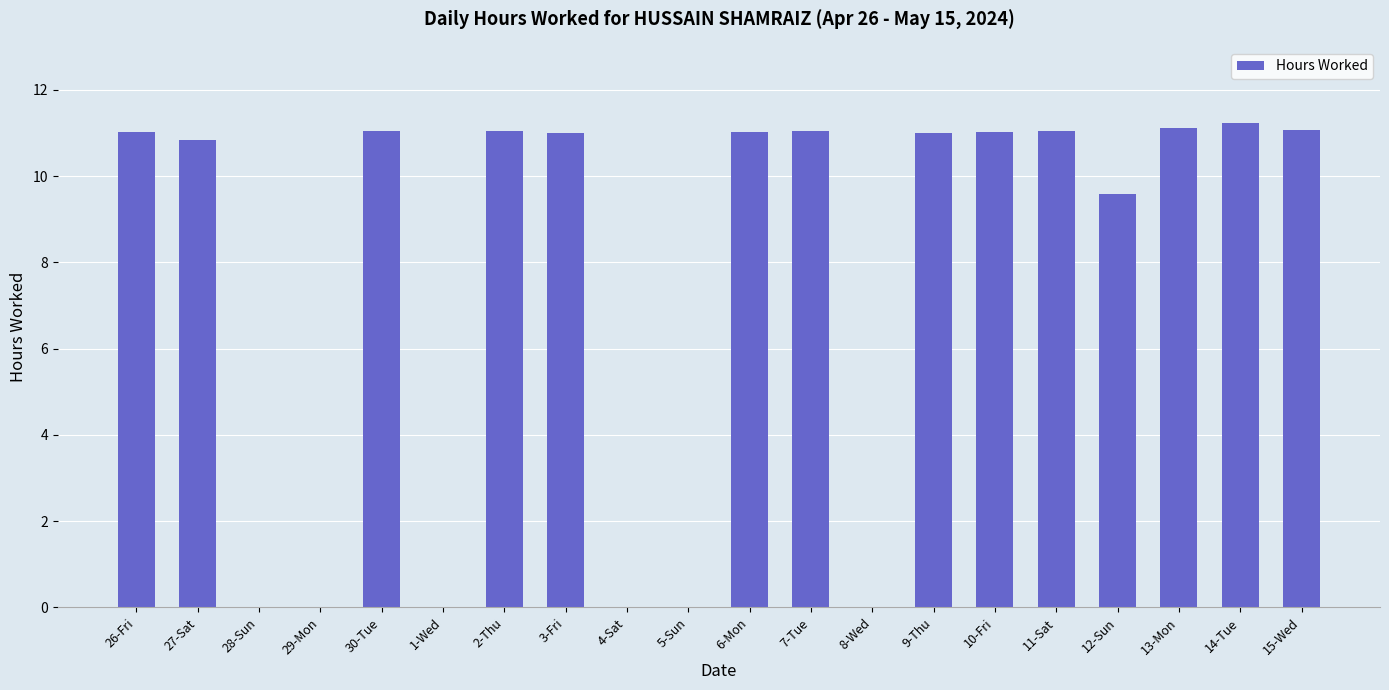

The value at 8-Wed is 0.0. True or false?

True